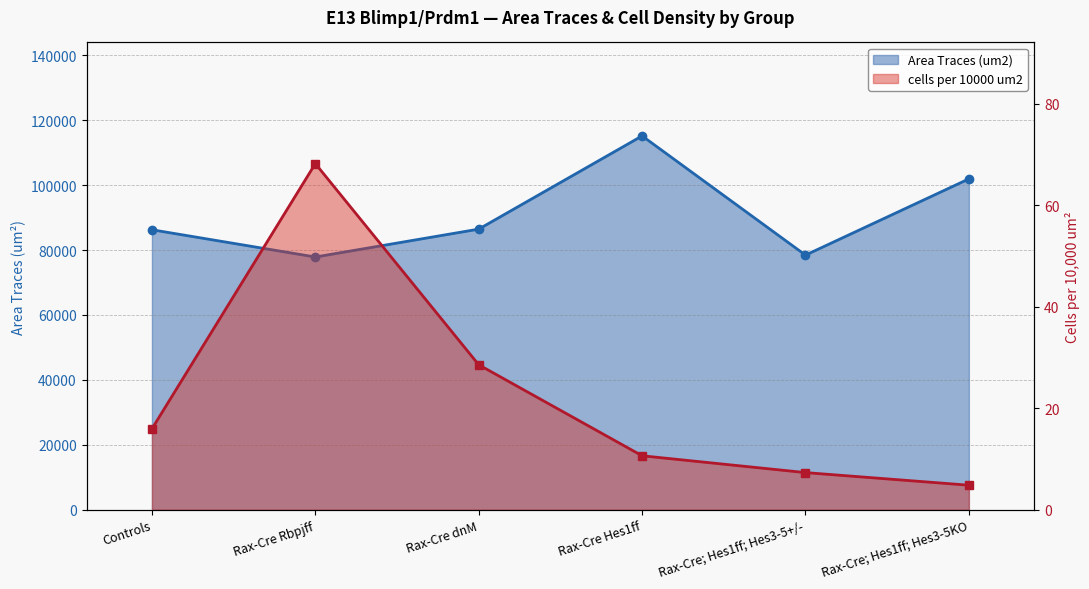

Is it true that Area Traces (um2) equals 40920.1 at Rax-Cre dnM?

False